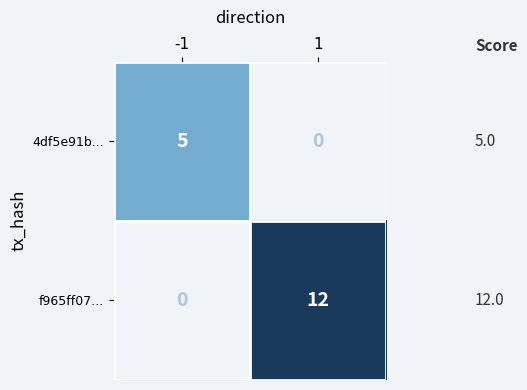

Reading left to right, list all the values displayed in this chart.

4df5e91b...: 5	0
f965ff07...: 0	12